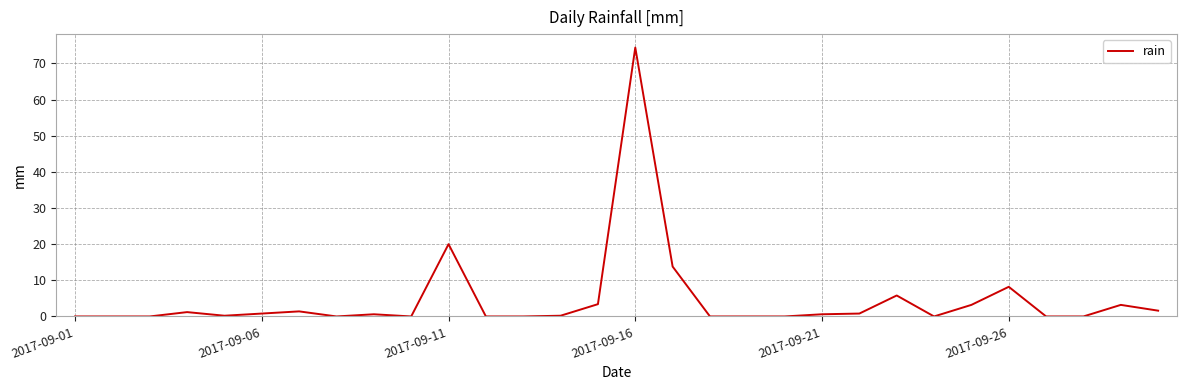

Count the number of categories in the chart.

30